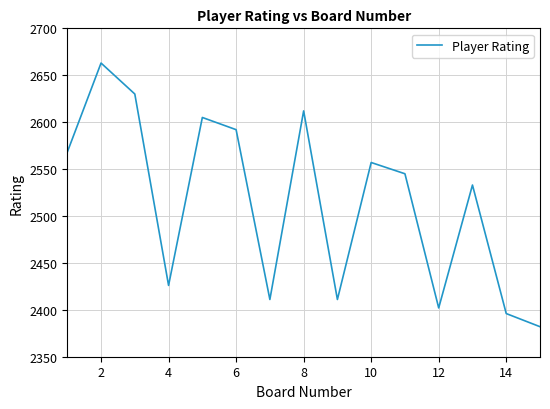

What is the maximum value shown in the chart?

2663